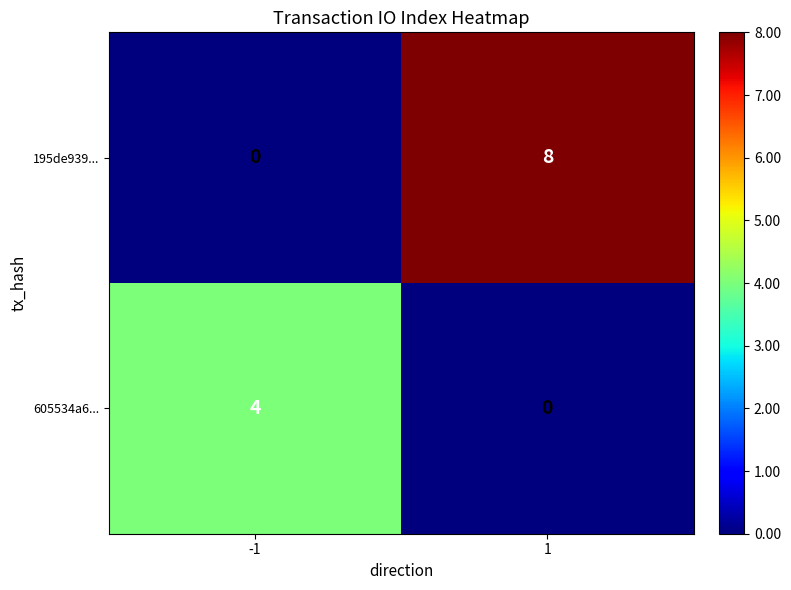

How many positive values does the 605534a6... series have?

1